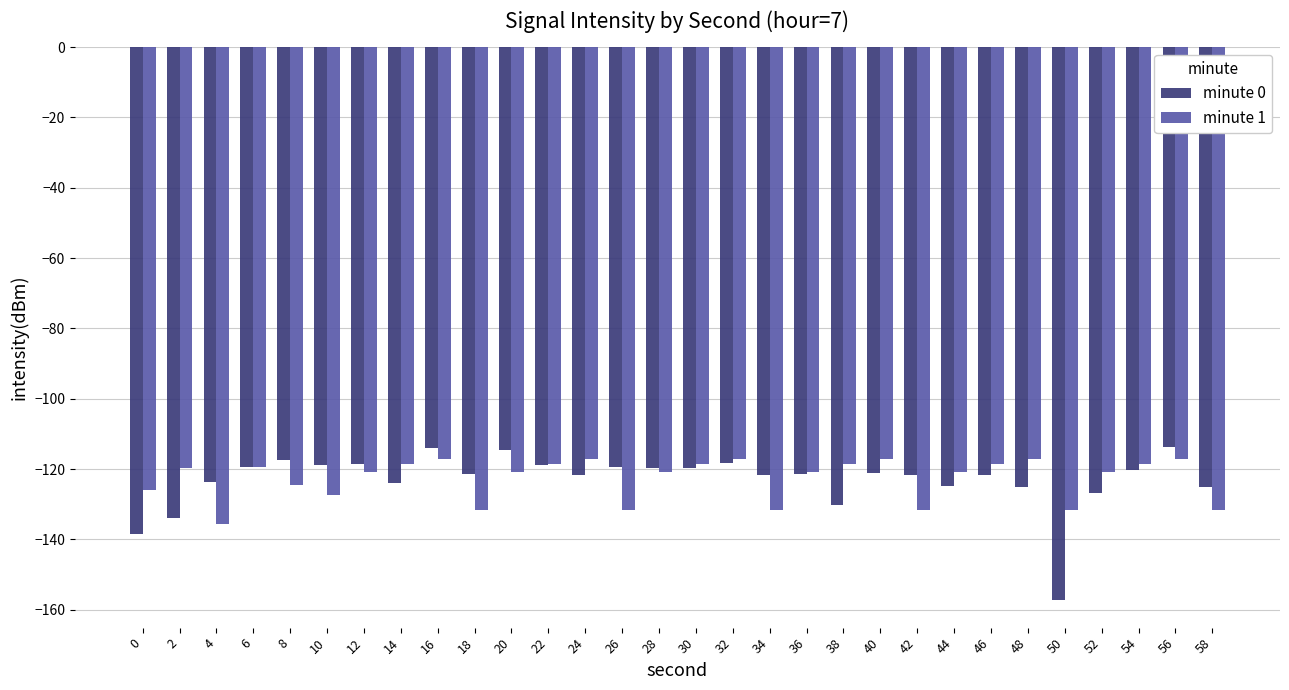

What is the difference between the maximum and minimum values in the minute 0 series?

43.4